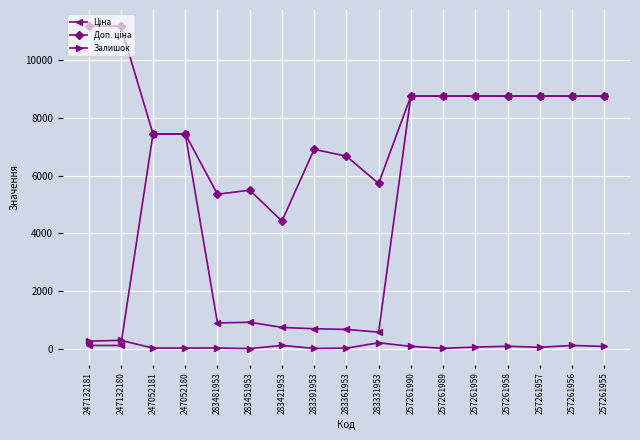

At which label does Залишок first exceed 55?

247132181